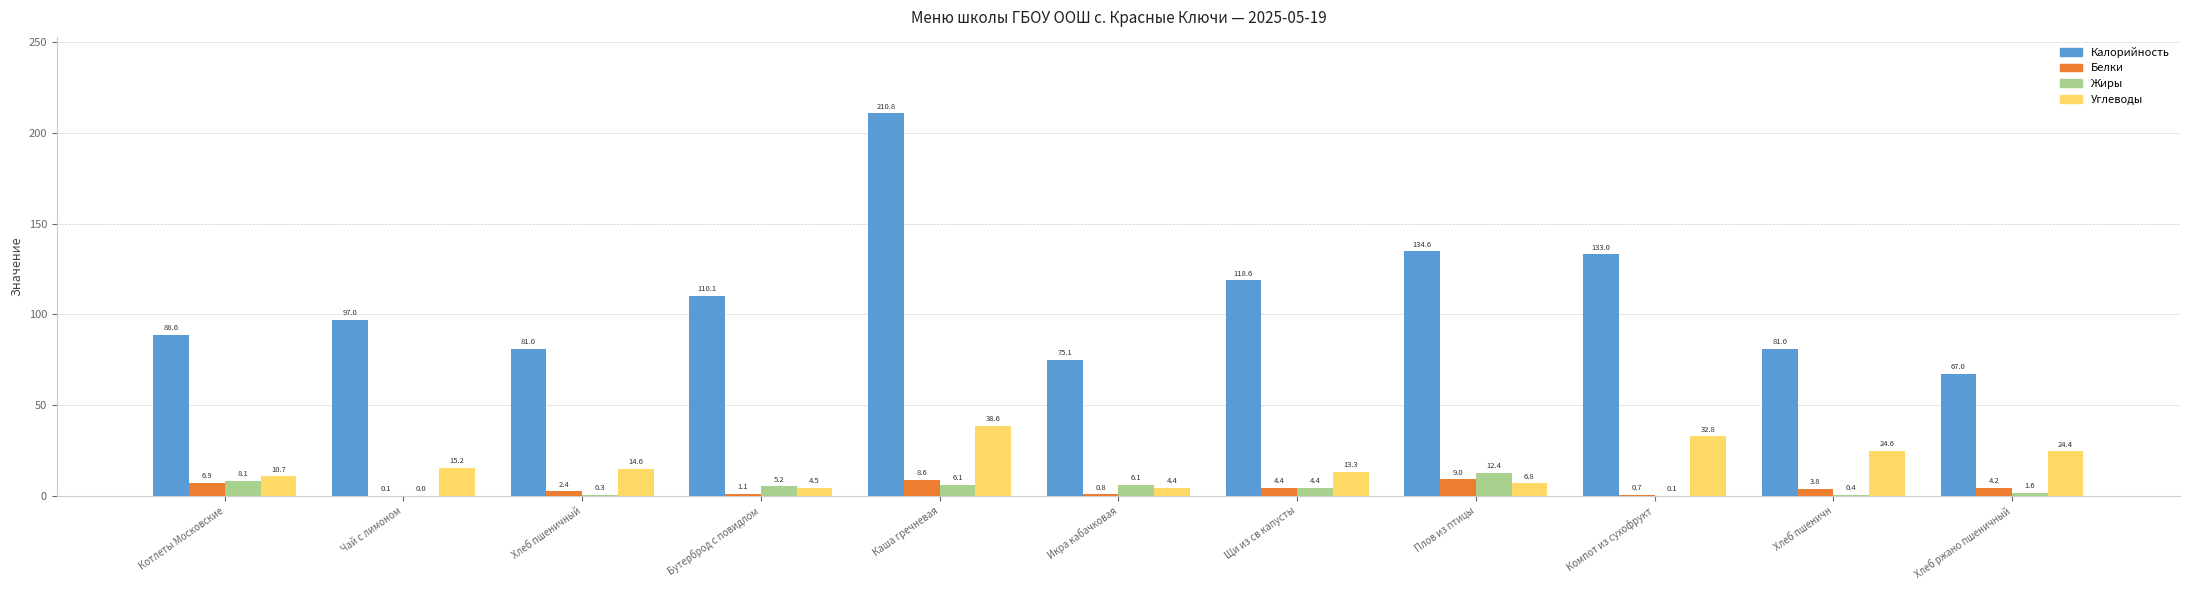

The value of Белки at Хлеб ржано пшеничный is 4.2. True or false?

True